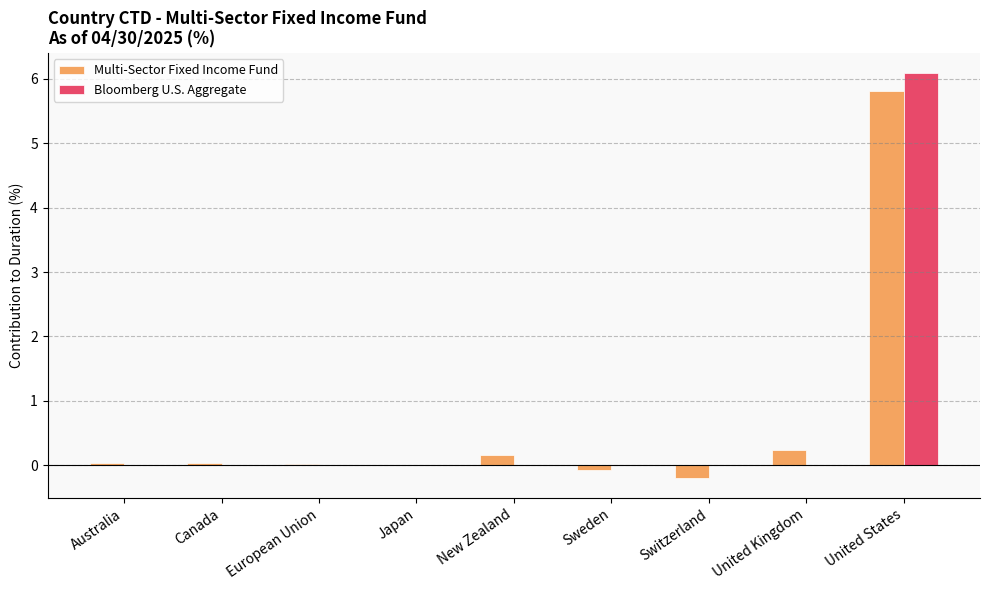

The value of Bloomberg U.S. Aggregate at European Union is -3.1. True or false?

False